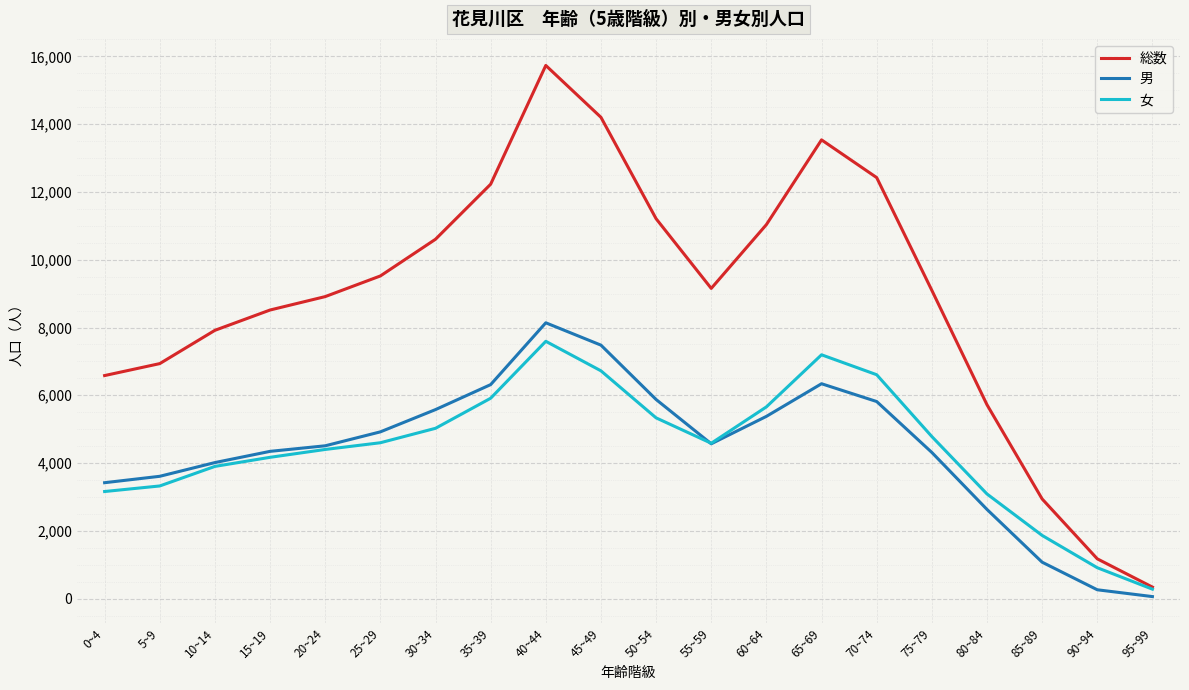

The value of 総数 at 75~79 is 9097. True or false?

True